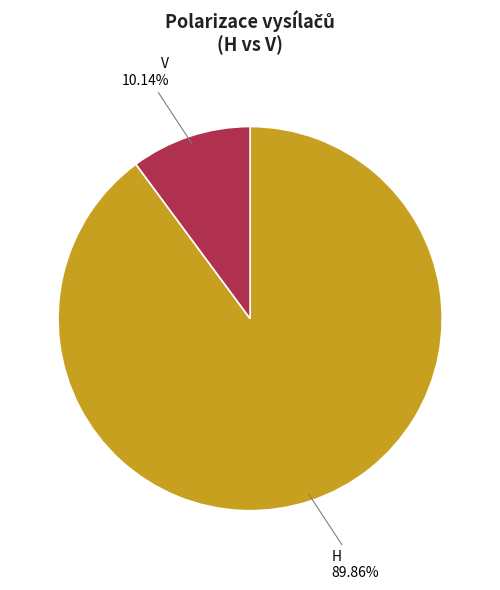

The H slice represents 96% of the pie. True or false?

False